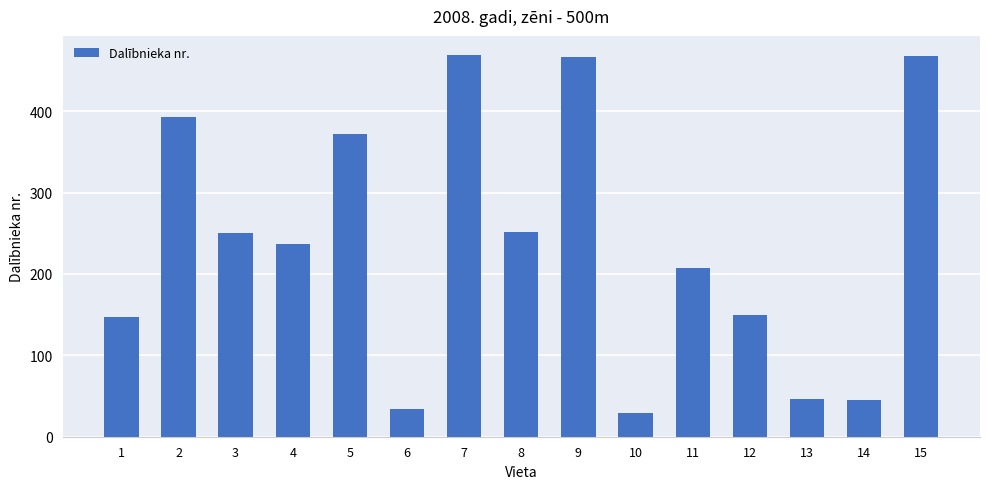

At which label does the data first exceed 237?

2